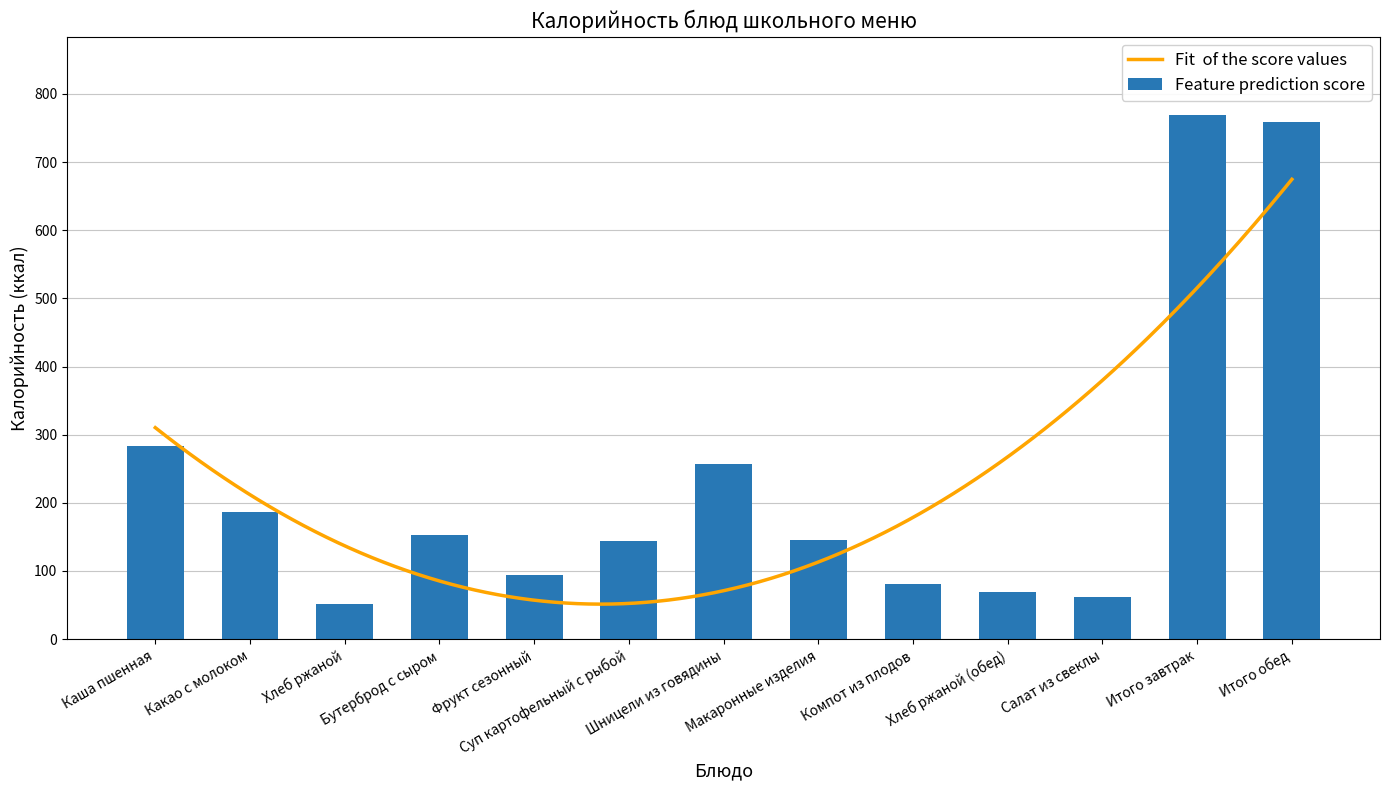

At which category does the chart reach its peak across all series?

Итого завтрак